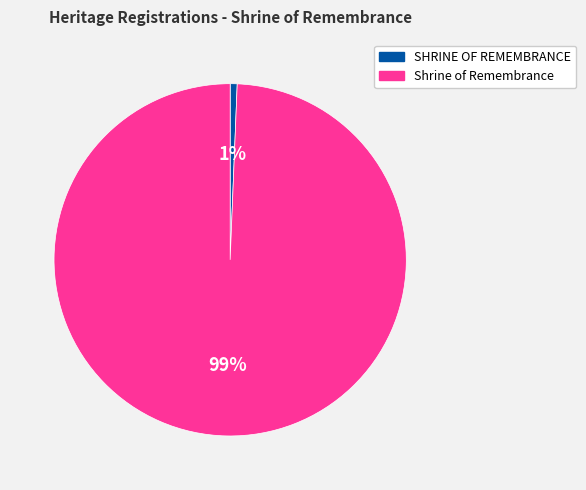

Which slice is the smallest?

SHRINE OF REMEMBRANCE